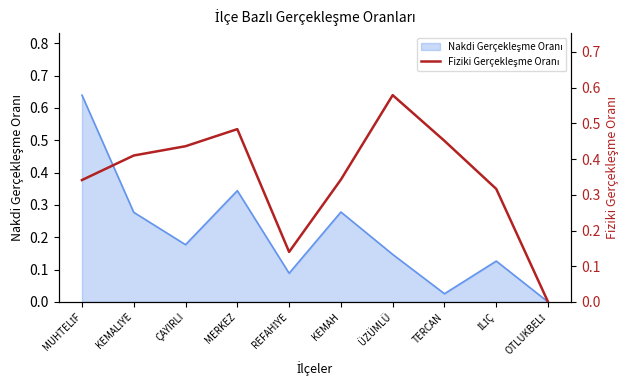

Where is the first local minimum?

REFAHİYE